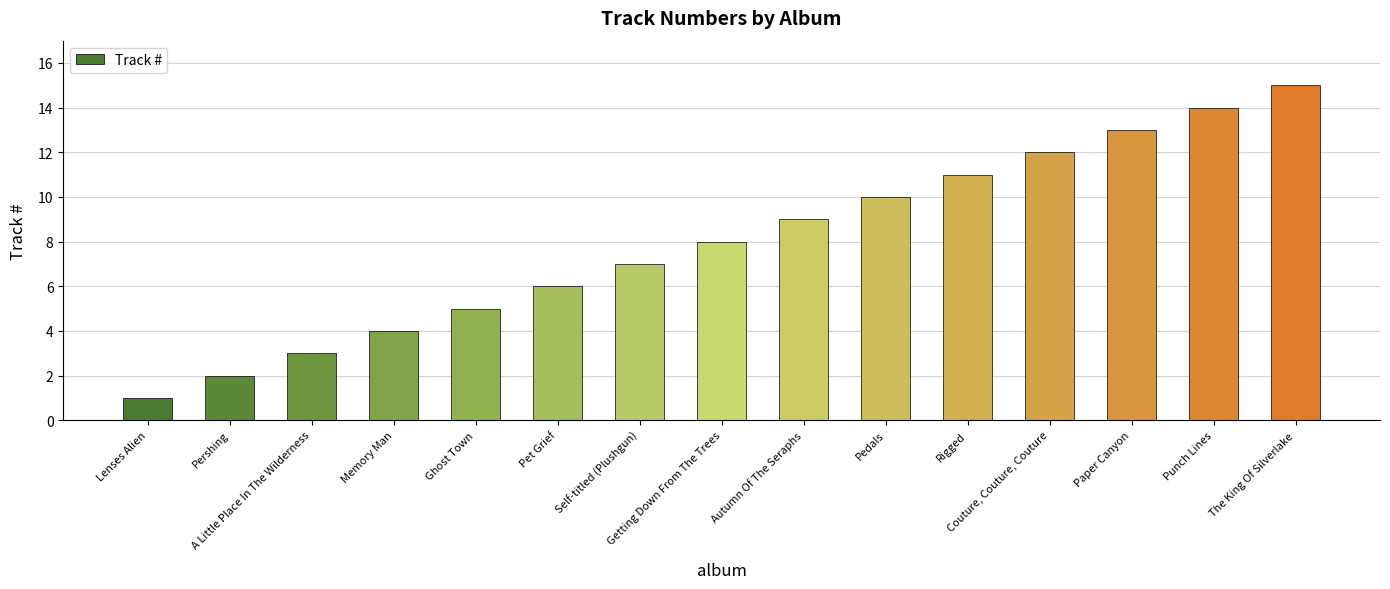

Count the number of categories in the chart.

15